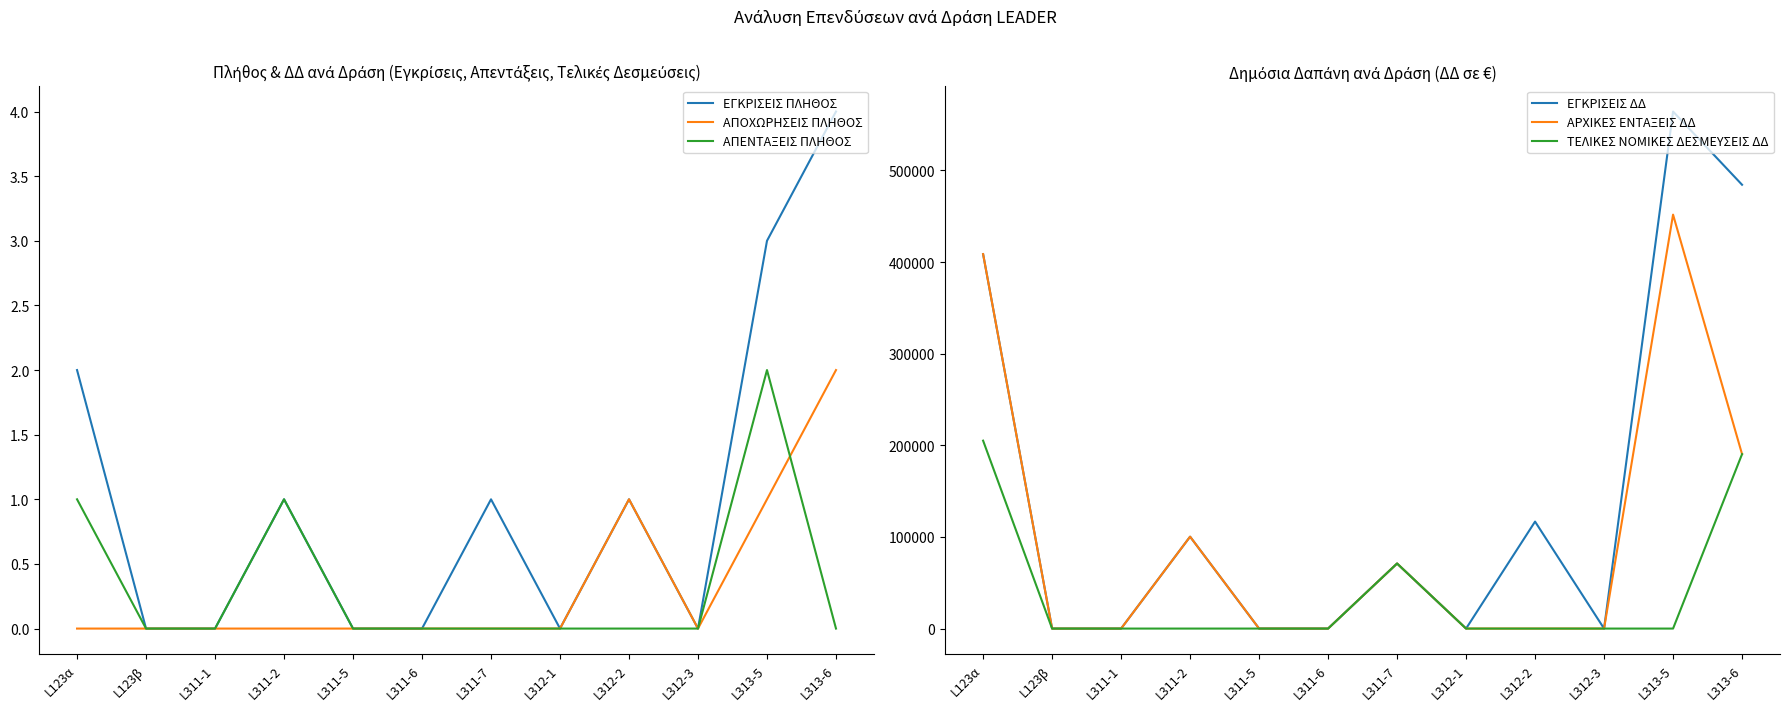

What is the sum of all ΕΓΚΡΙΣΕΙΣ ΠΛΗΘΟΣ values?

12